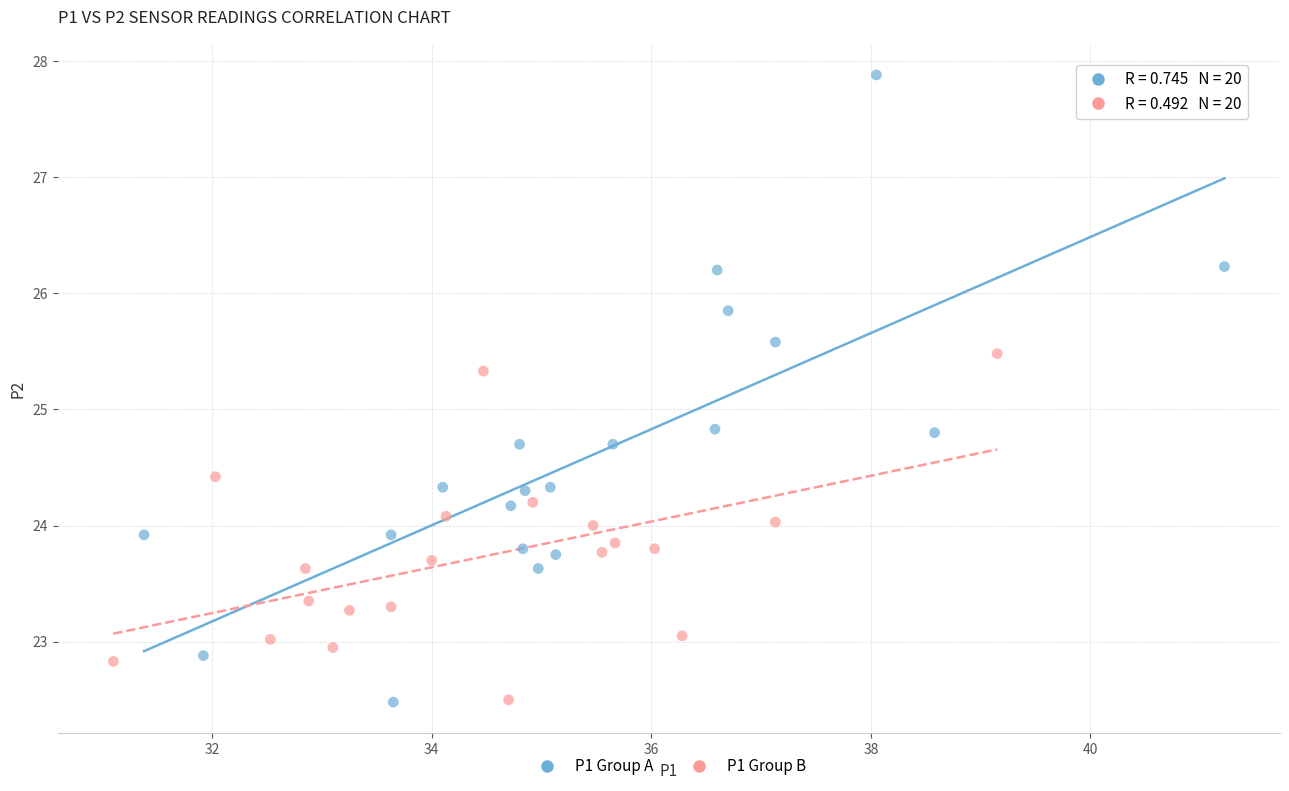

Which series has the widest spread of Y values?

P1 Group A